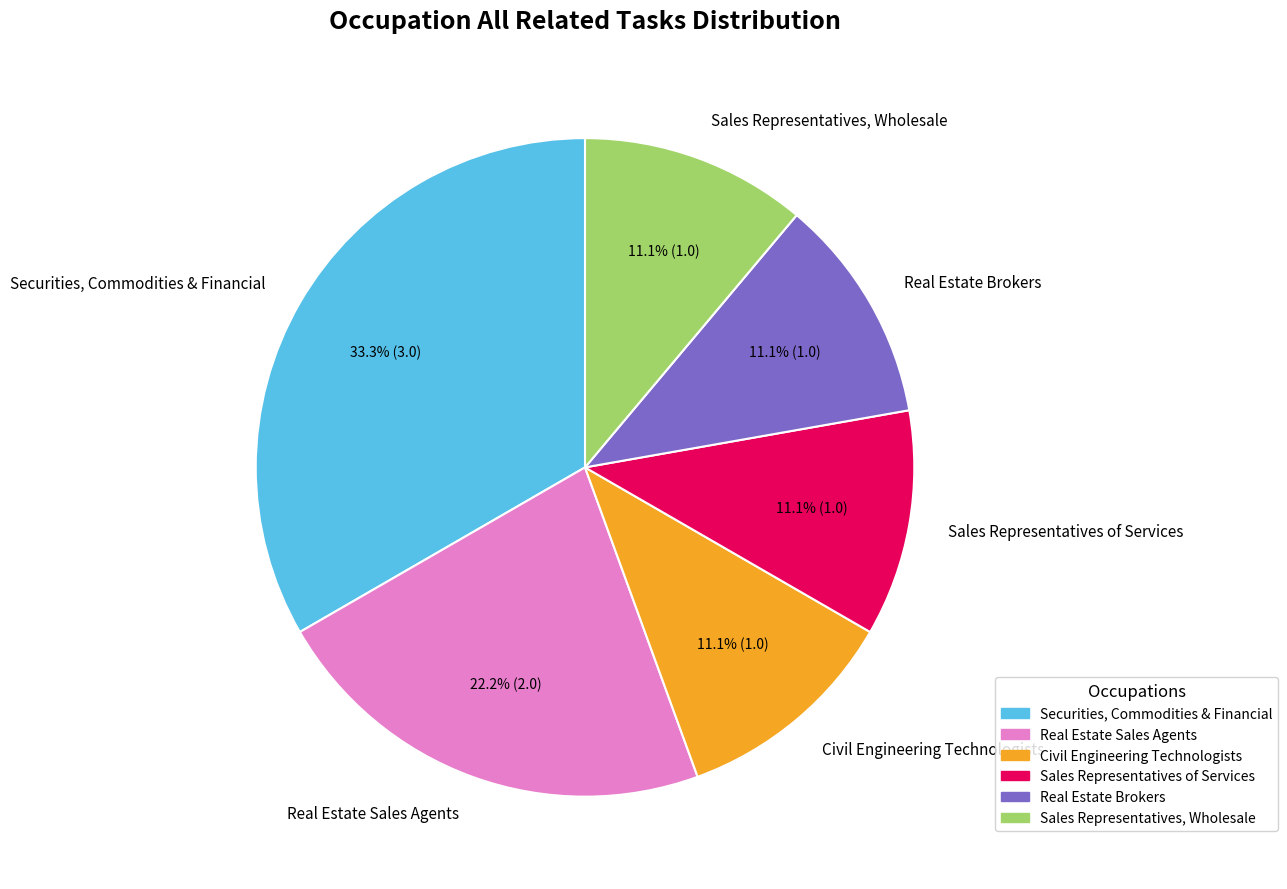

To the nearest percent, what is the difference between the largest and smallest slice percentages?

22%